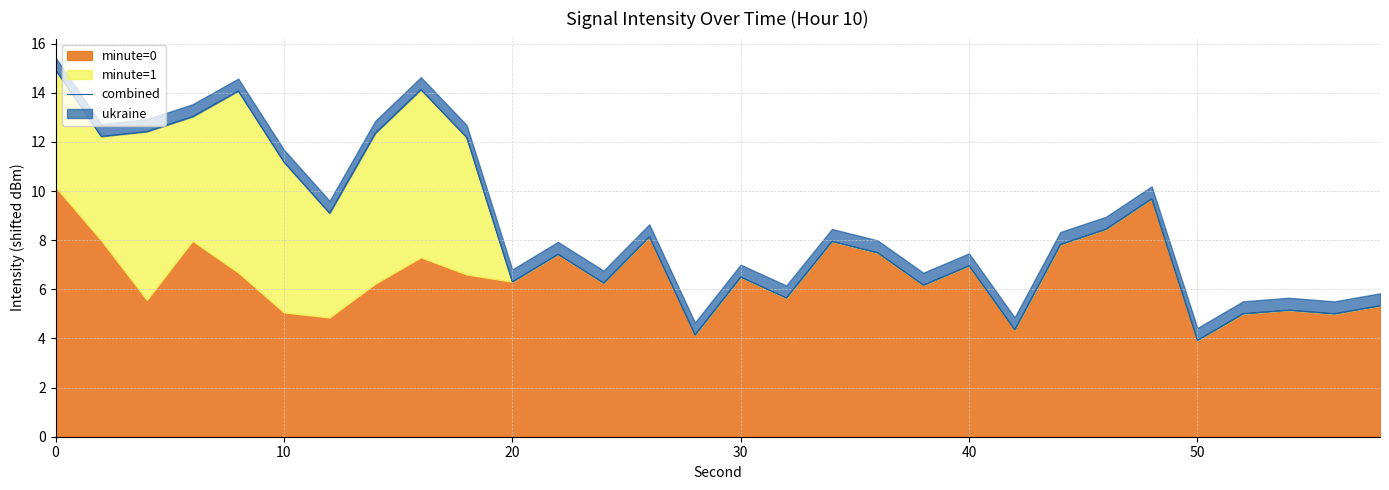

What is the average value?

8.4